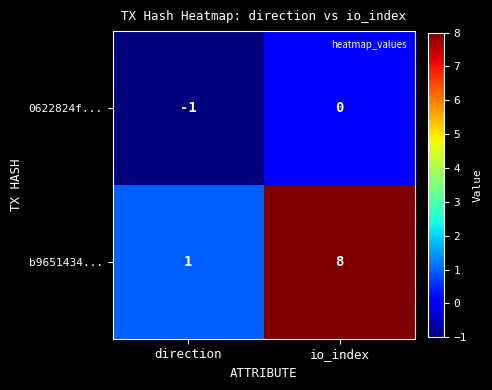

Where is 0622824f... nearest to the value 0?

io_index